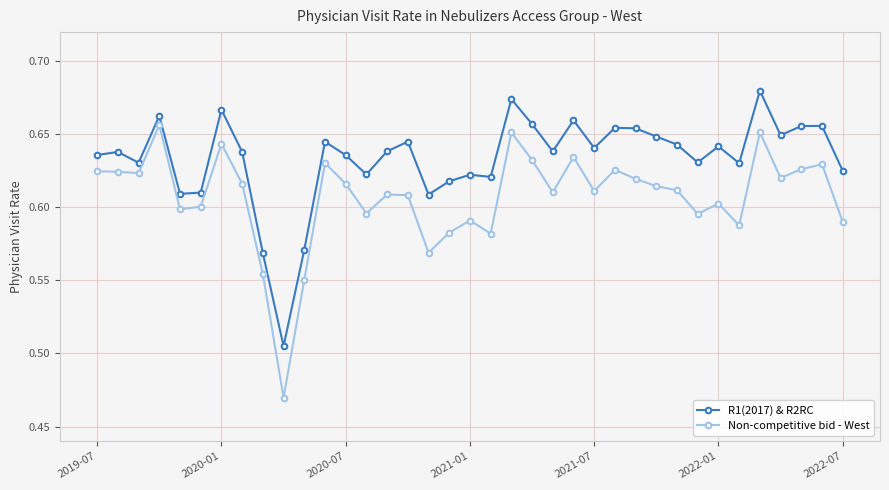

Which series has the largest total across all categories?

R1(2017) & R2RC